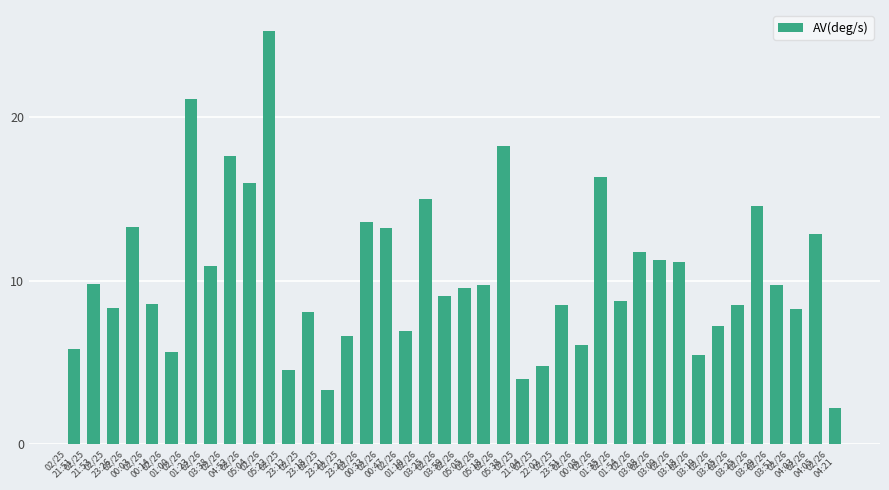

The chart shows a value of 12.0 at 02/26
04:03. True or false?

False